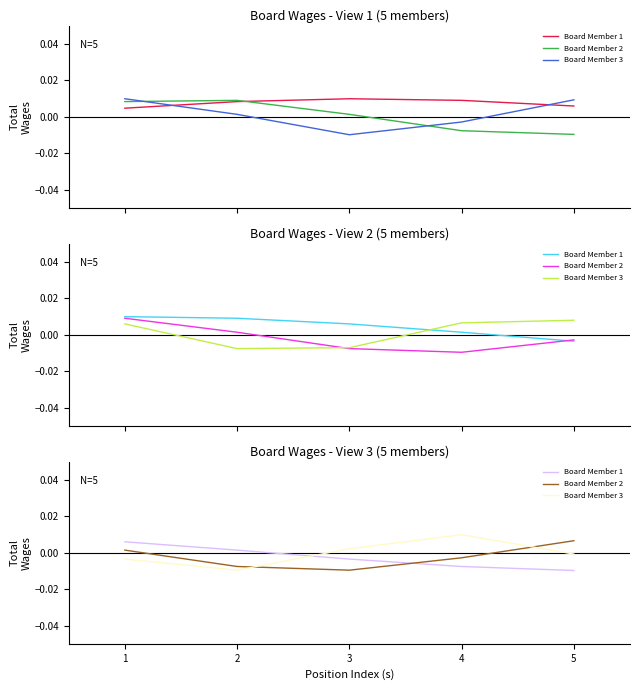

Count the number of categories in the chart.

5